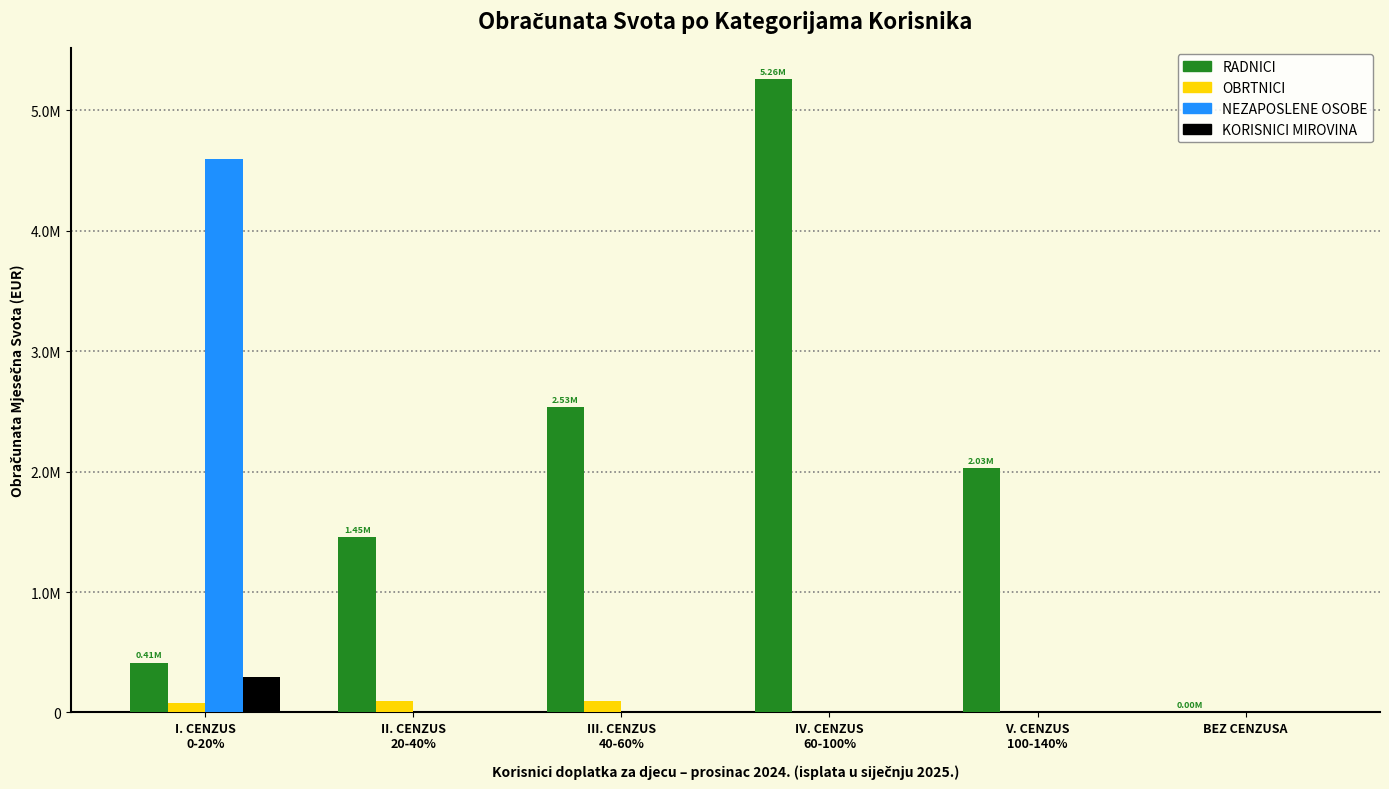

What are all the series names shown in the legend?

RADNICI, OBRTNICI, NEZAPOSLENE OSOBE, KORISNICI MIROVINA